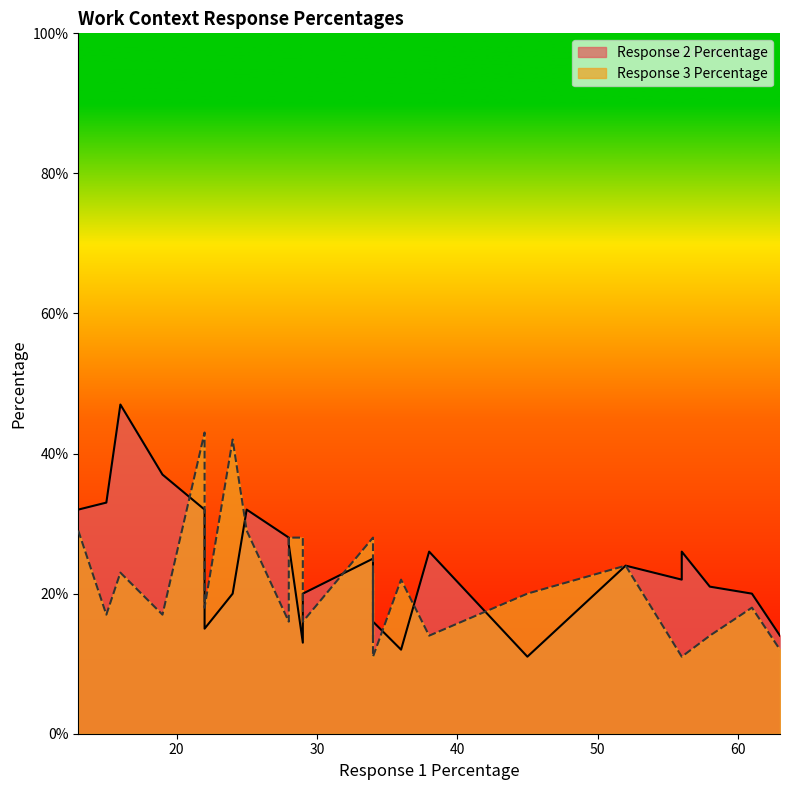

Between 56 and 15, which is larger?

15